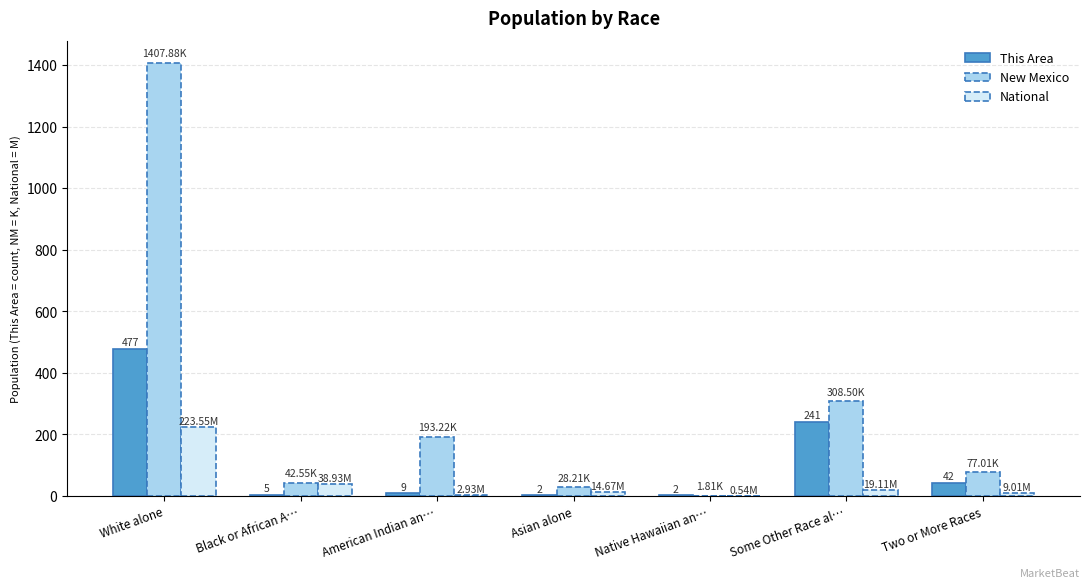

Which category has the highest value across all series?

White alone